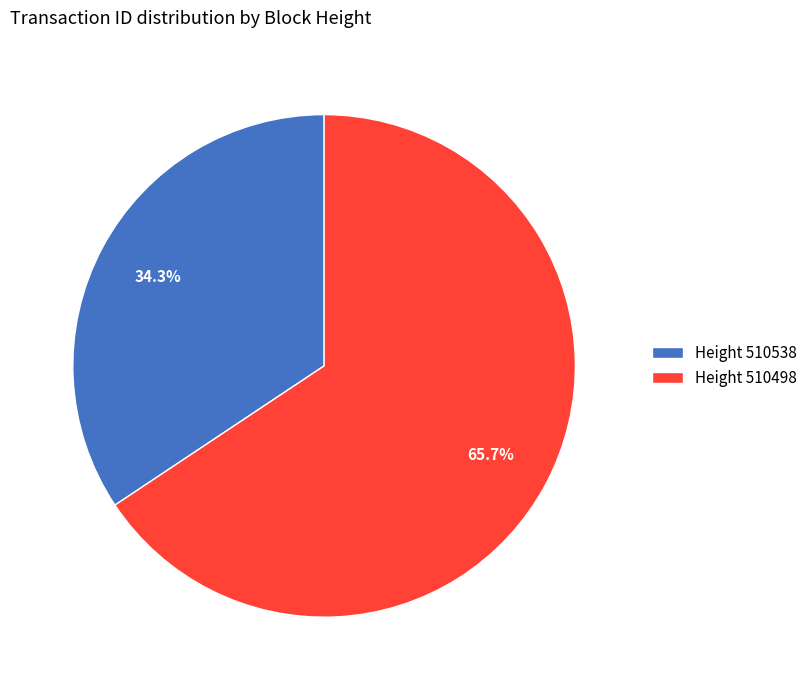

Which category has the smallest portion of the pie?

Height 510538